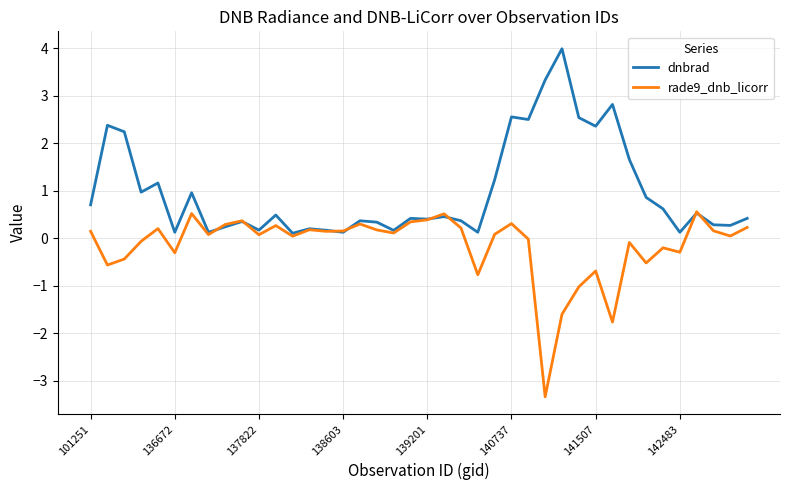

What is the highest value of the dnbrad series?

4.0